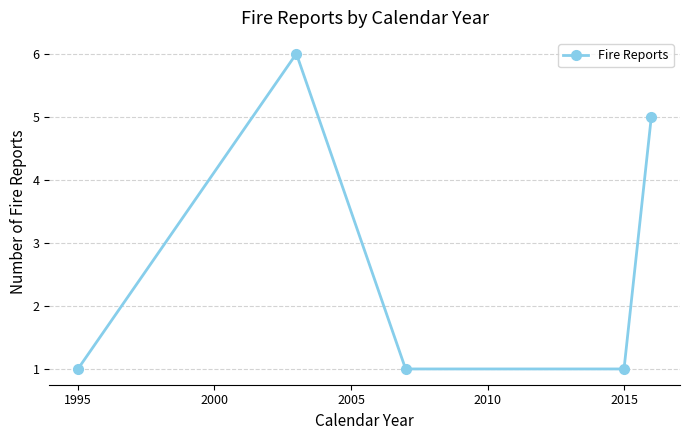

Reading right to left, what are all the values shown in this chart?

5	1	1	6	1